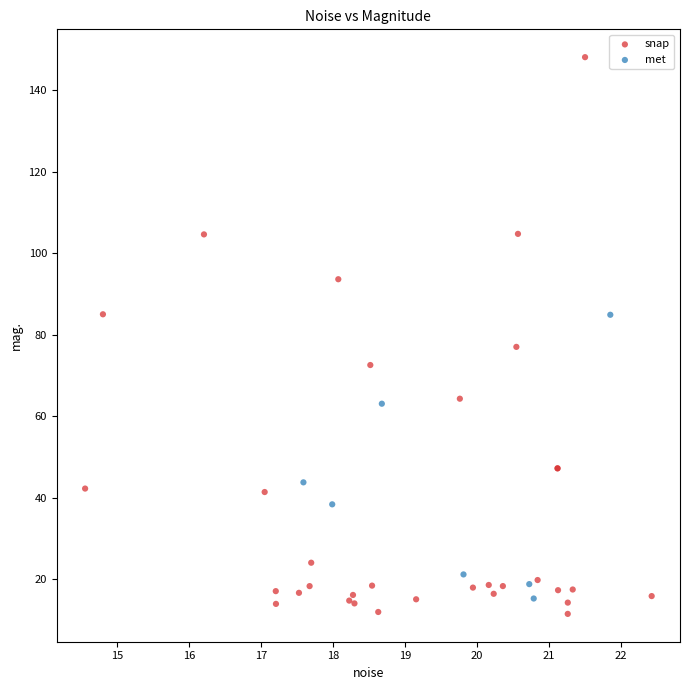

Which series has the largest Y range (max minus min)?

snap